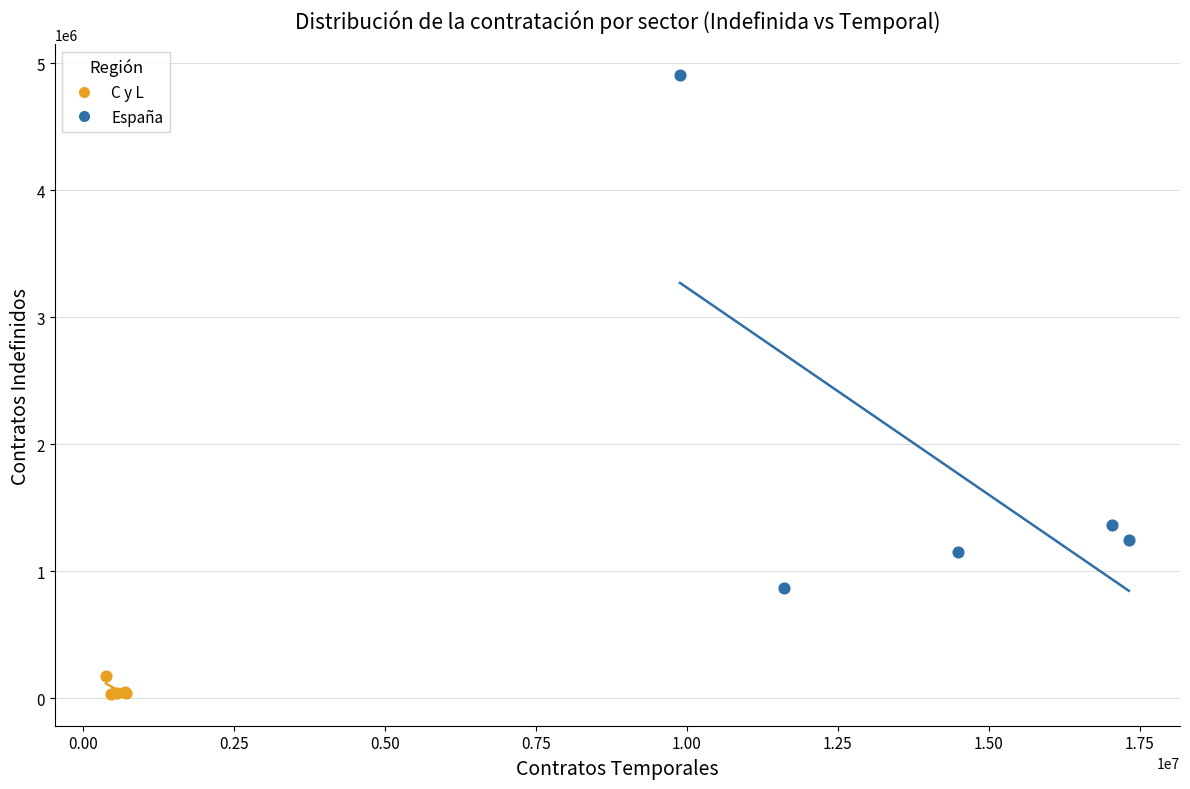

What are all the series names shown in the legend?

C y L, España